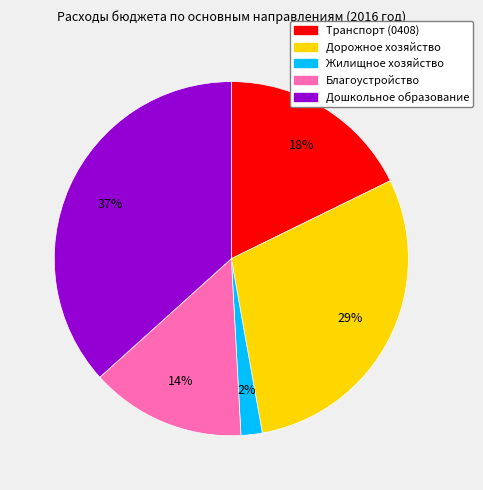

Count the number of slices in the pie.

5